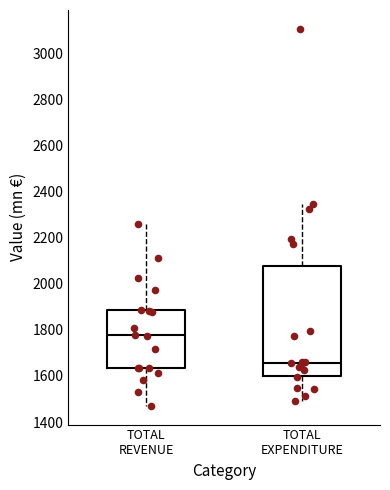

Reading left to right, read every box against the y-axis: the position of its median line, the range the box covers, and the ends of its whiskers. The values are not printed on the chart, so give them approximately, as read against the axis.

TOTAL REVENUE: median 1780, box 1640 to 1880, whiskers 1480 to 2260
TOTAL EXPENDITURE: median 1660, box 1600 to 2080, whiskers 1500 to 2340